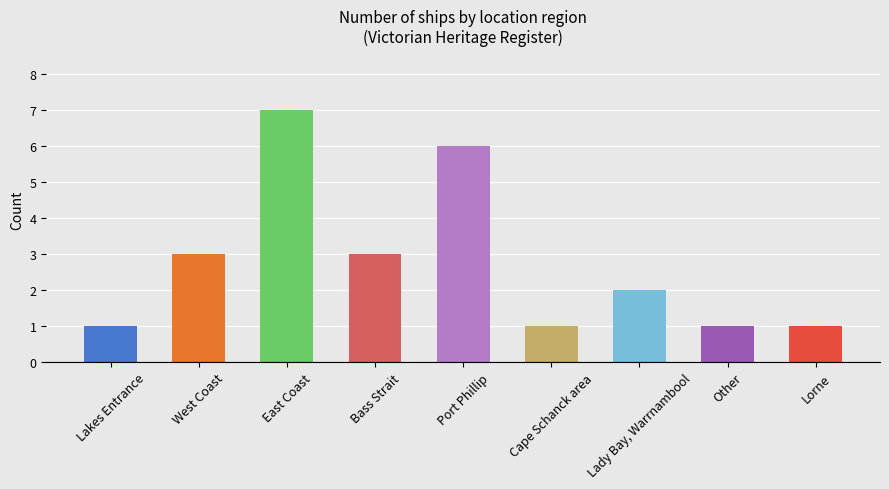

Reading left to right, transcribe all the data shown in this chart.

1	3	7	3	6	1	2	1	1